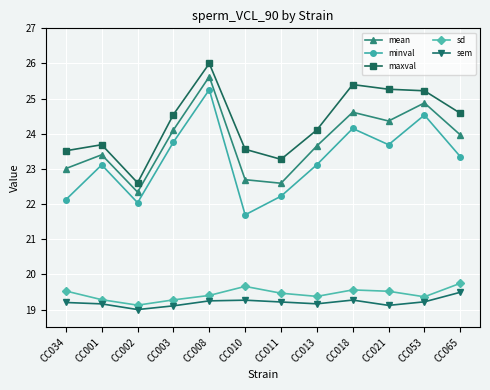

Rank the series by their maximum value, from lowest to highest.

sem, sd, minval, mean, maxval